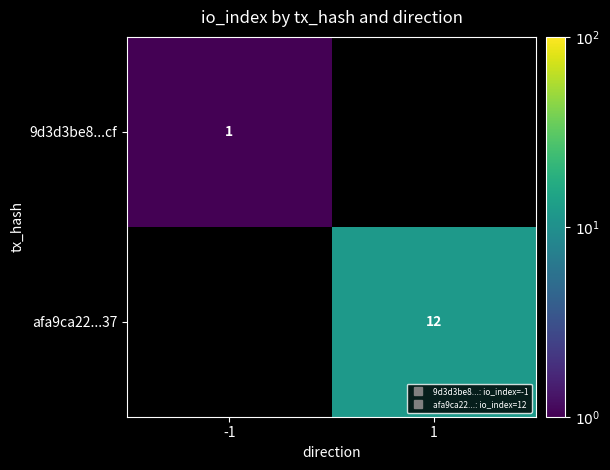

What is the minimum value shown in the chart?

1.0